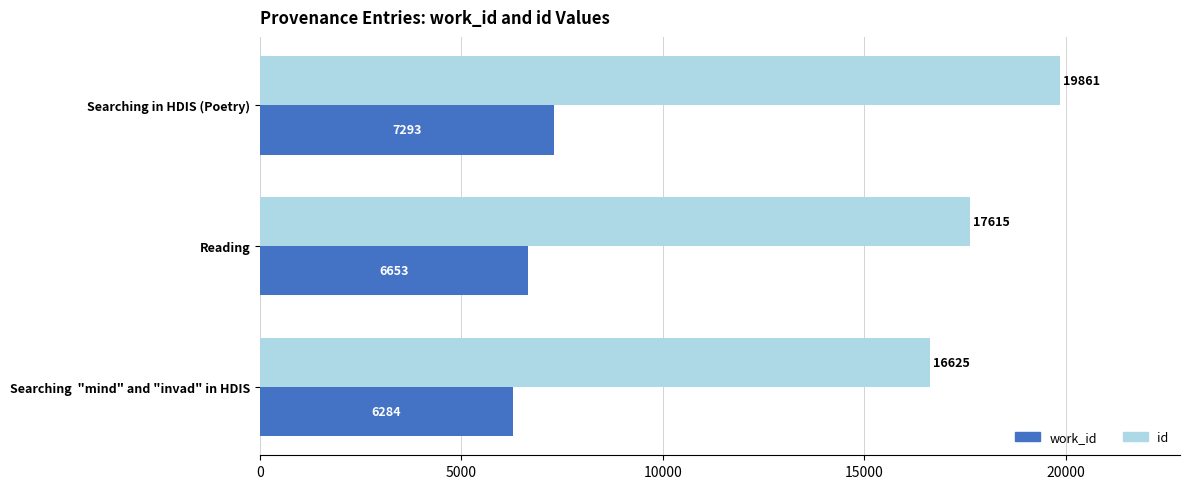

At which category is the sum across all series the highest?

Searching in HDIS (Poetry)